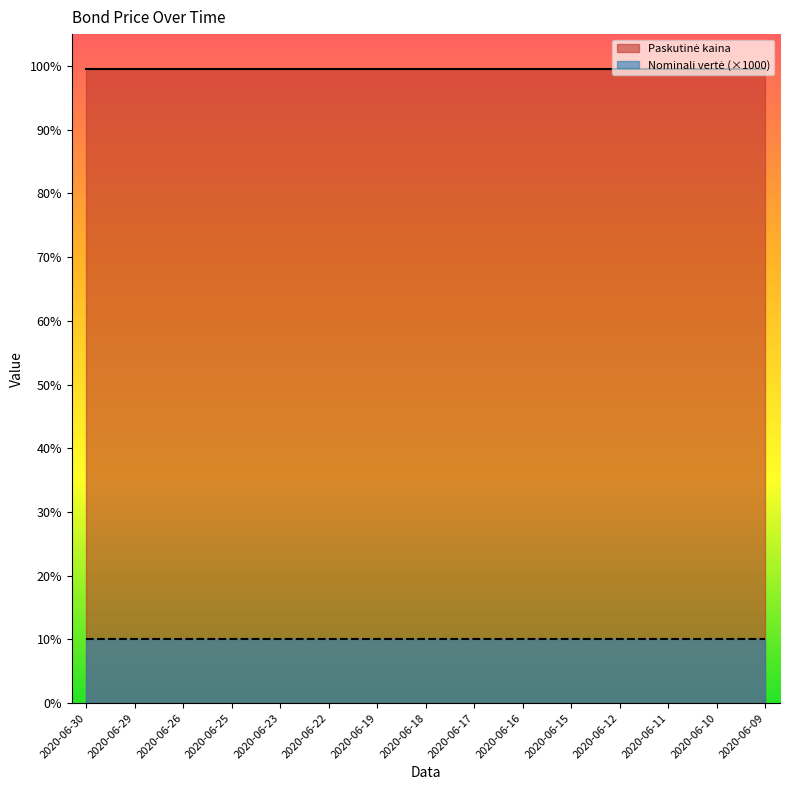

The value of Nominali vertė at 2020-06-15 is 0.0. True or false?

False